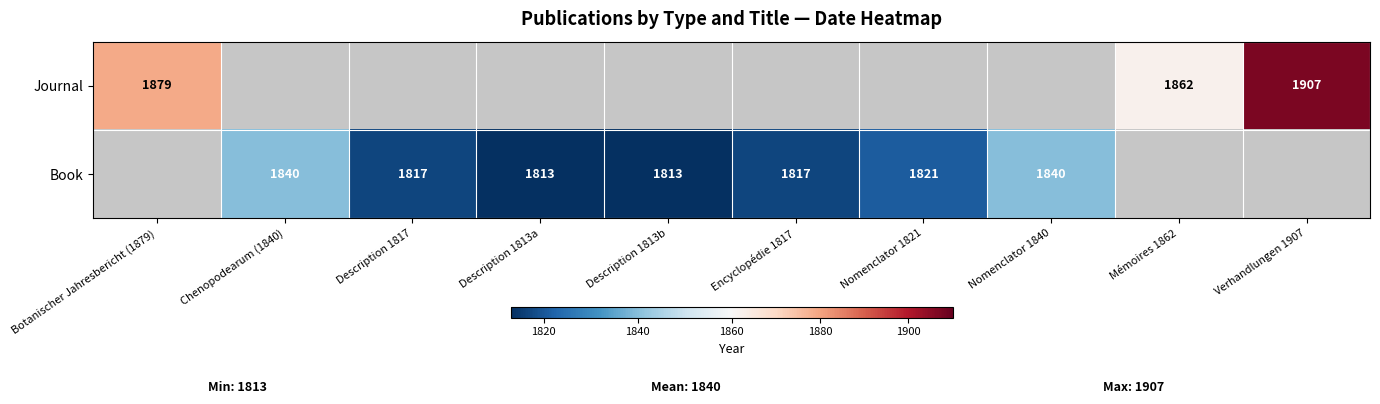

What is the maximum value shown in the chart?

1907.0